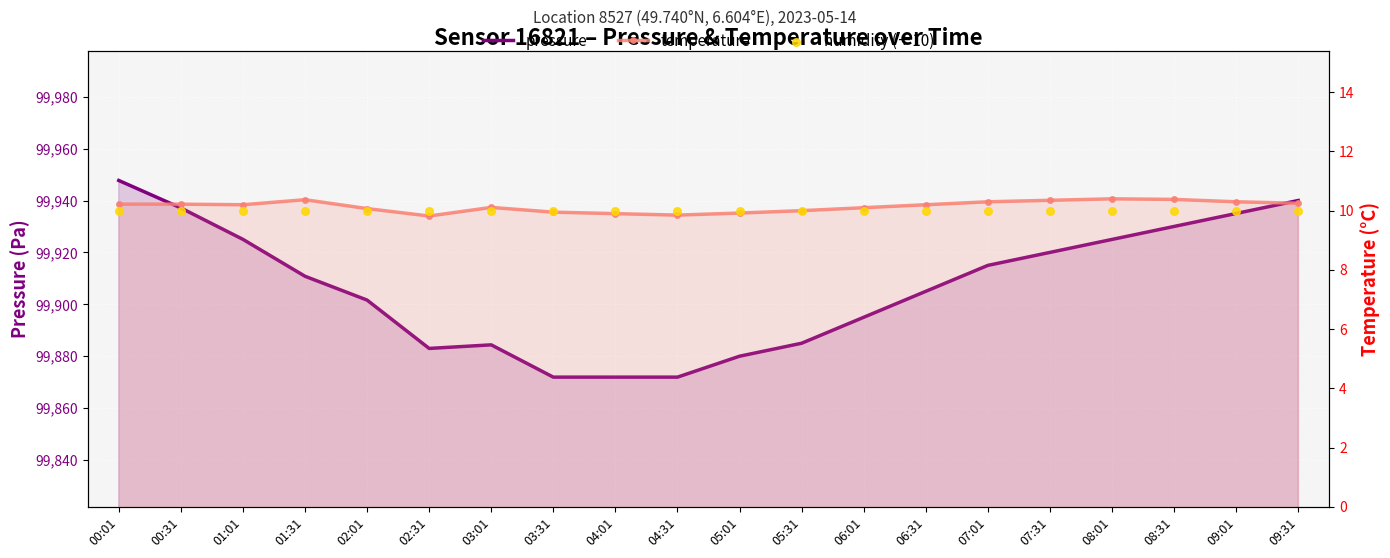

Is the value of temperature at 00:01 greater than the value of pressure at 02:01?

No